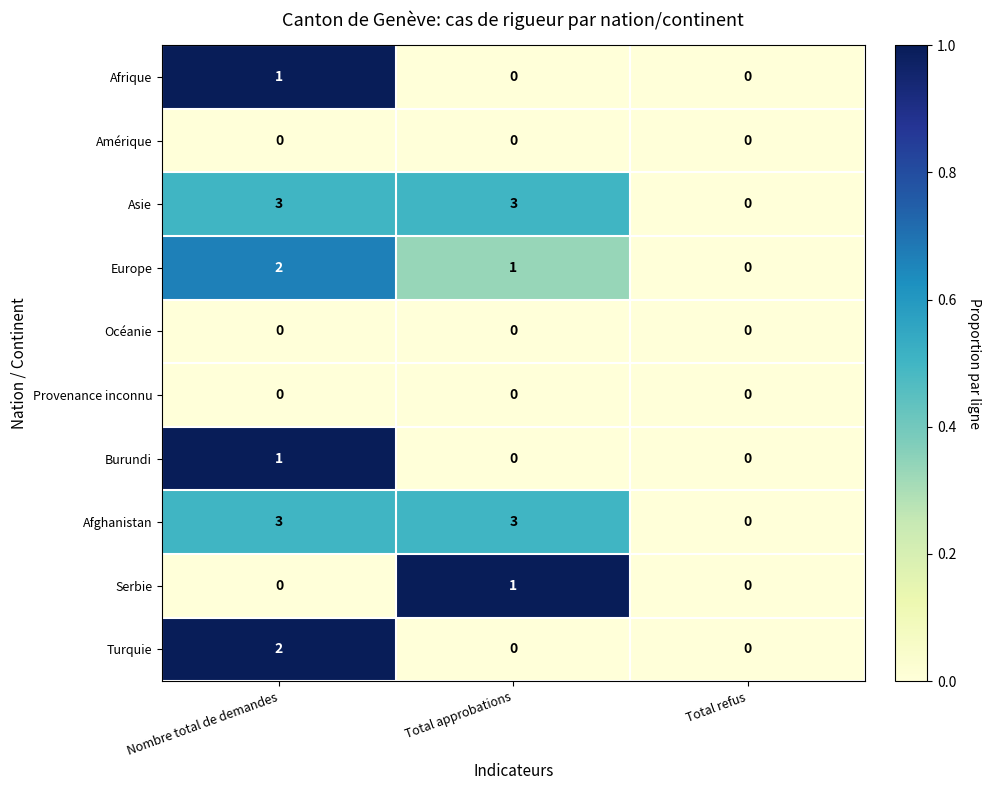

How many data points does each series have?

3